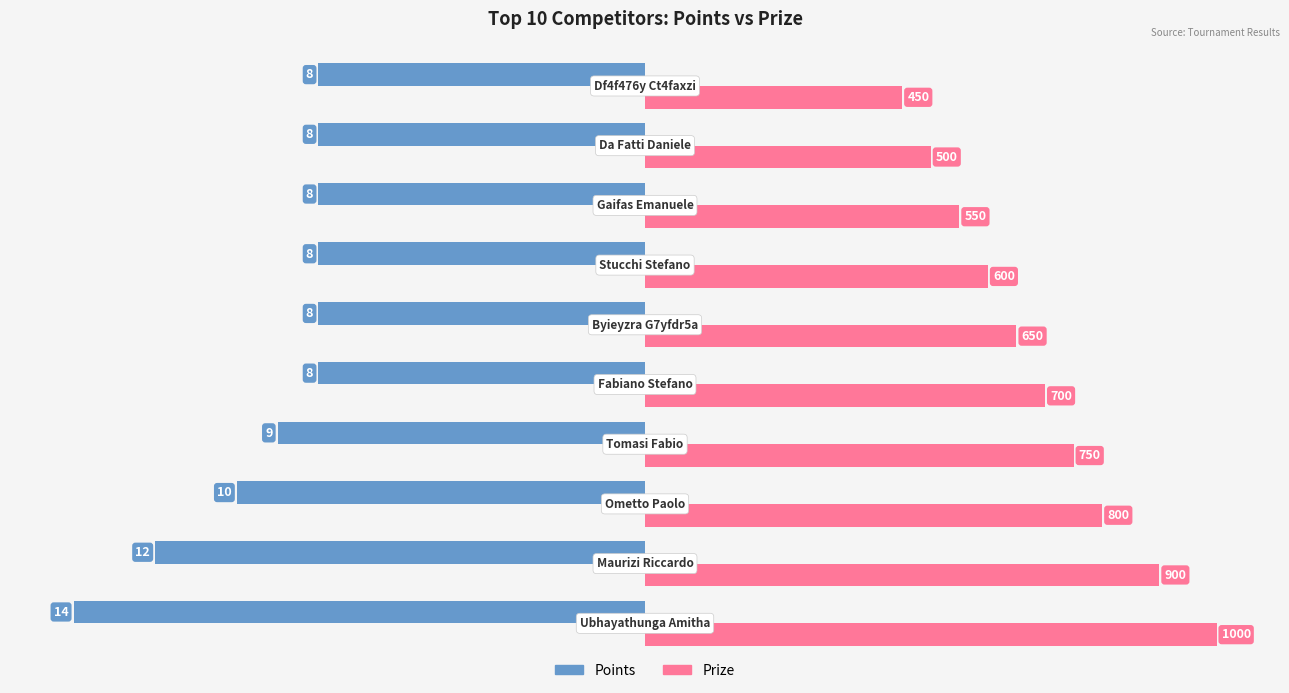

How many groups of bars are there?

10